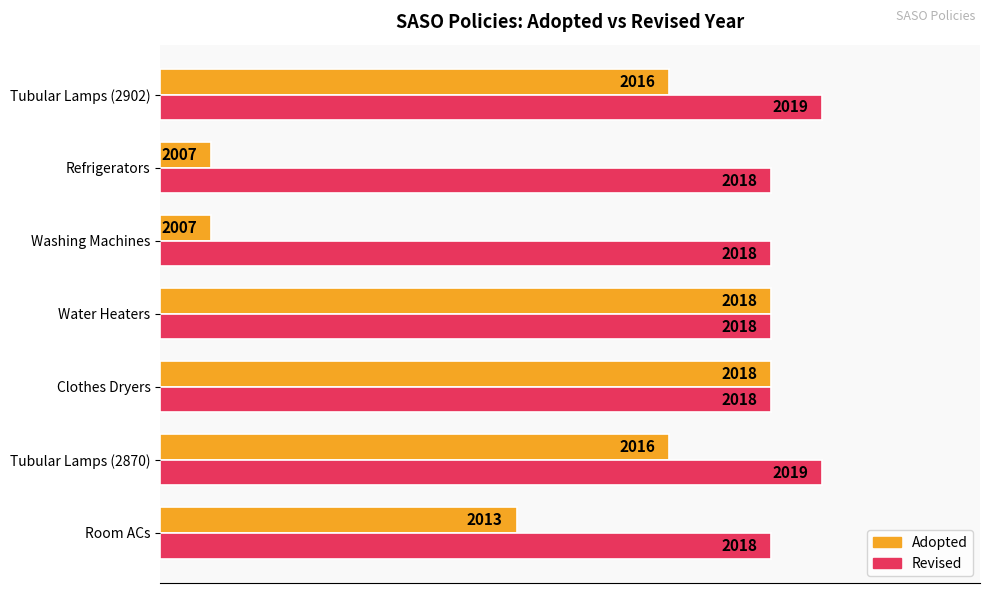

What are all the series names shown in the legend?

Adopted, Revised